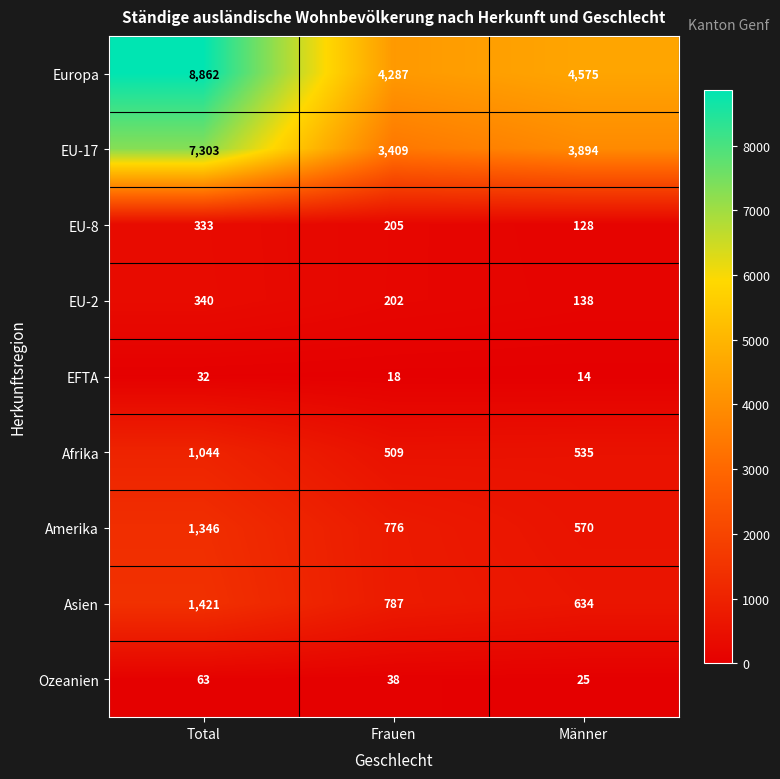

Where does the Asien series first go above 787?

Total